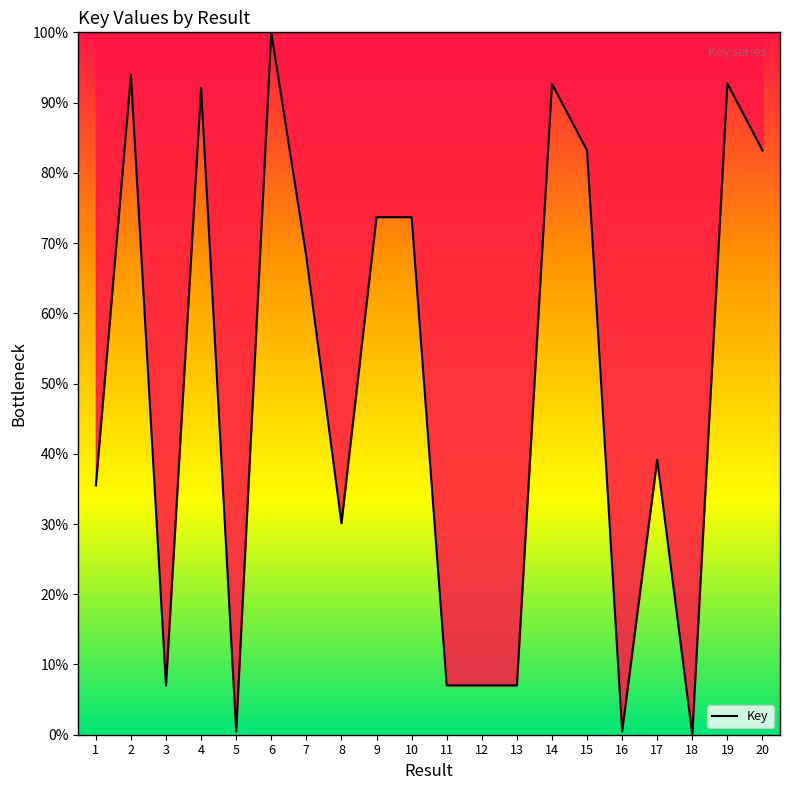

Does the chart have visible grid lines?

No